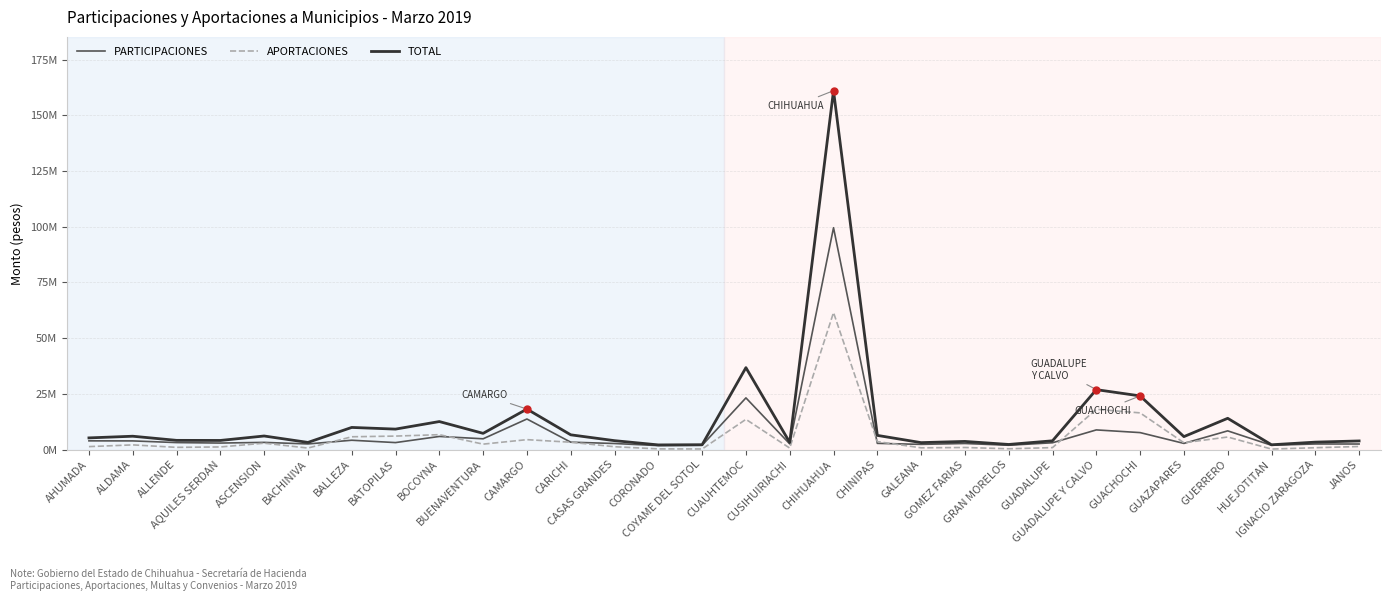

Rank the series by their maximum value, from highest to lowest.

TOTAL, PARTICIPACIONES, APORTACIONES